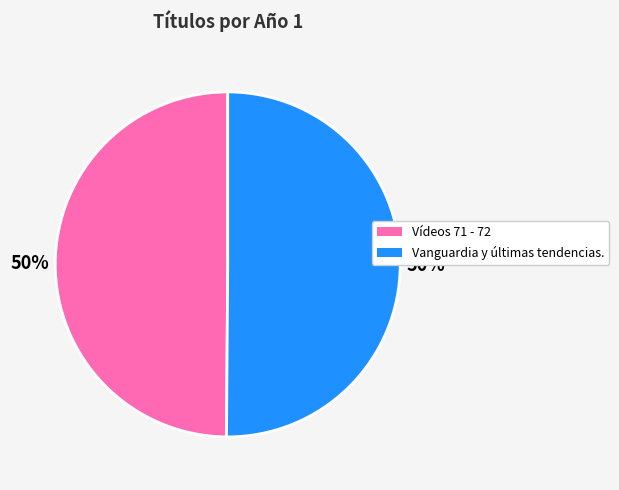

The Vanguardia y últimas tendencias. slice represents 37% of the pie. True or false?

False